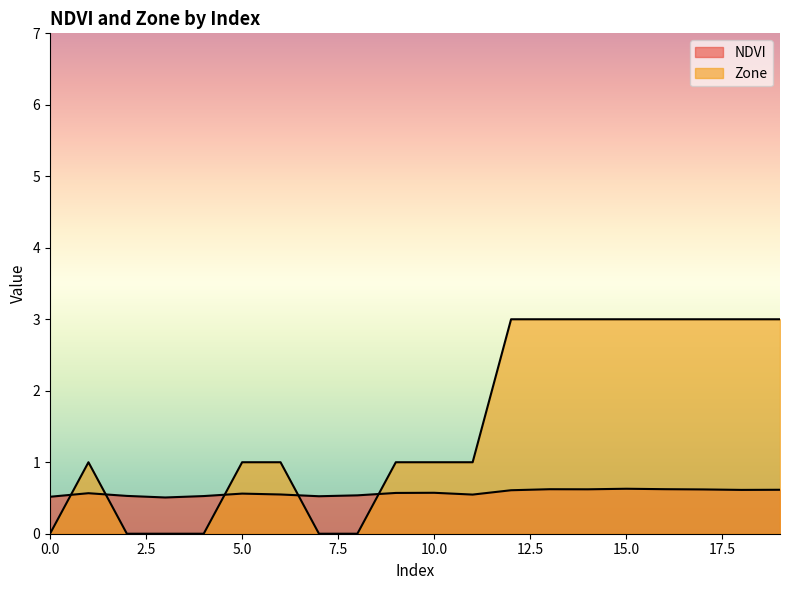

At which label is Zone closest to 1?

1